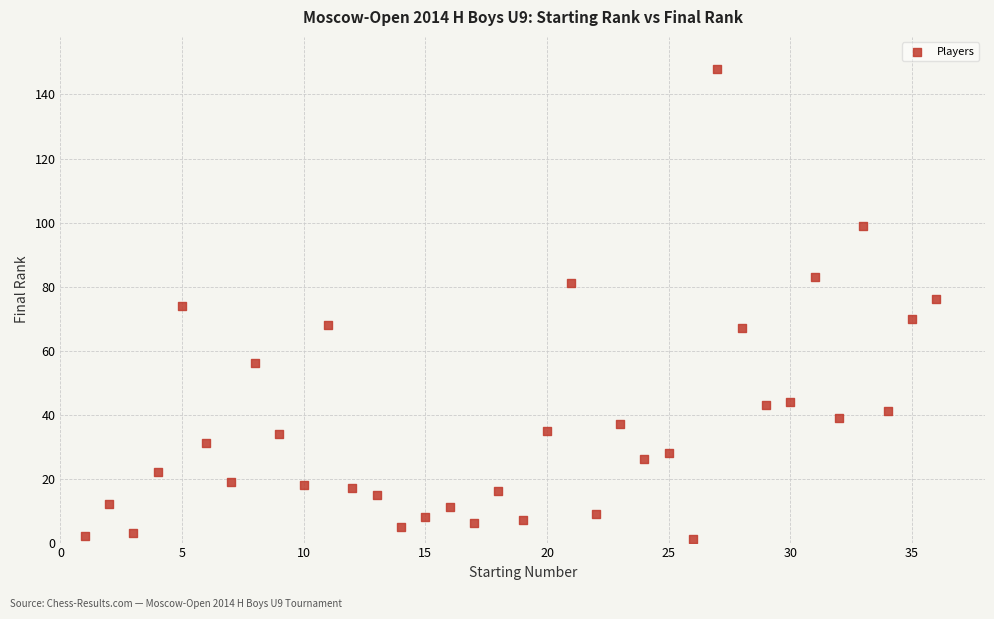

What is the range of Y values (max minus min)?

147